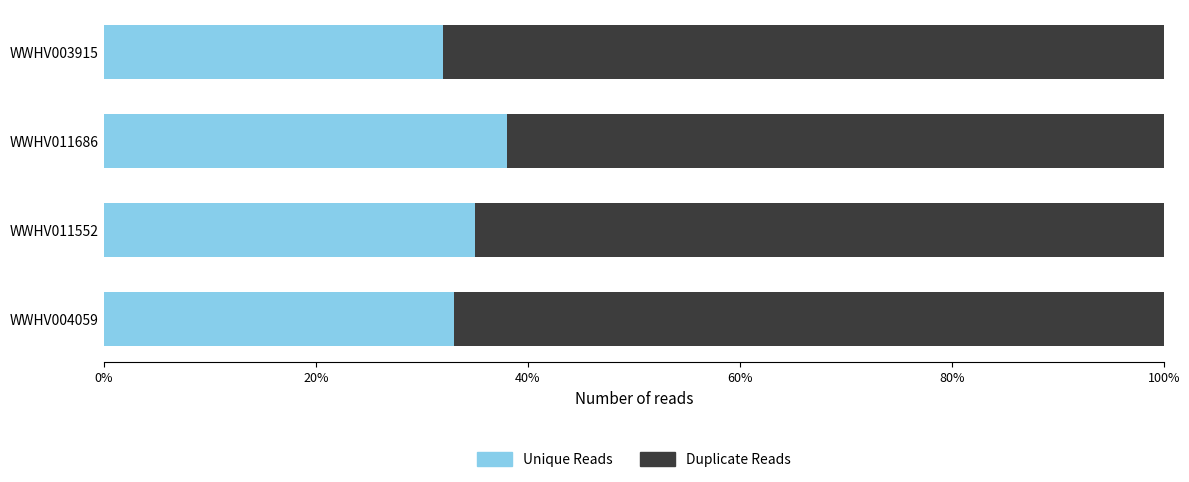

What is the value of the Unique Reads bar at the 4th from the left?

0.3